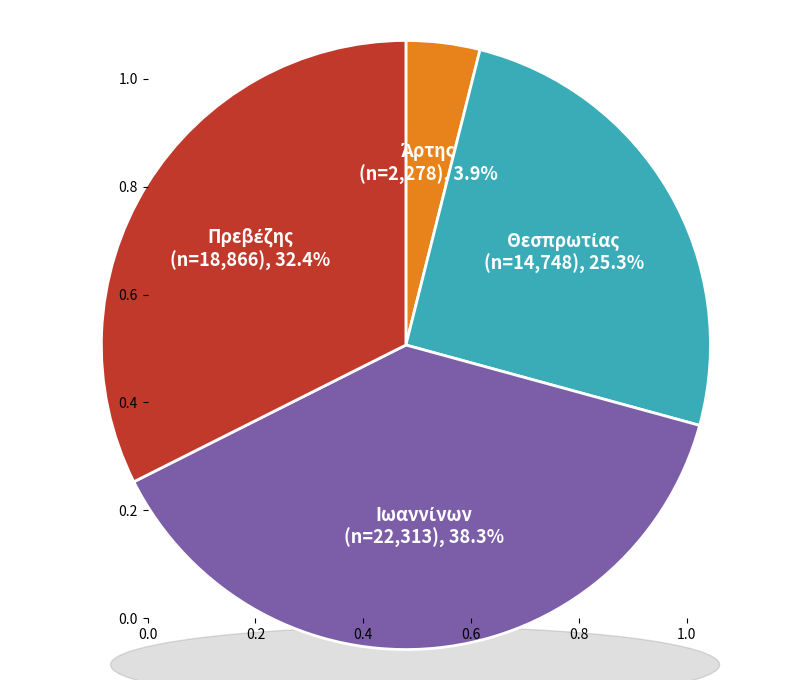

How many segments does this pie chart have?

4